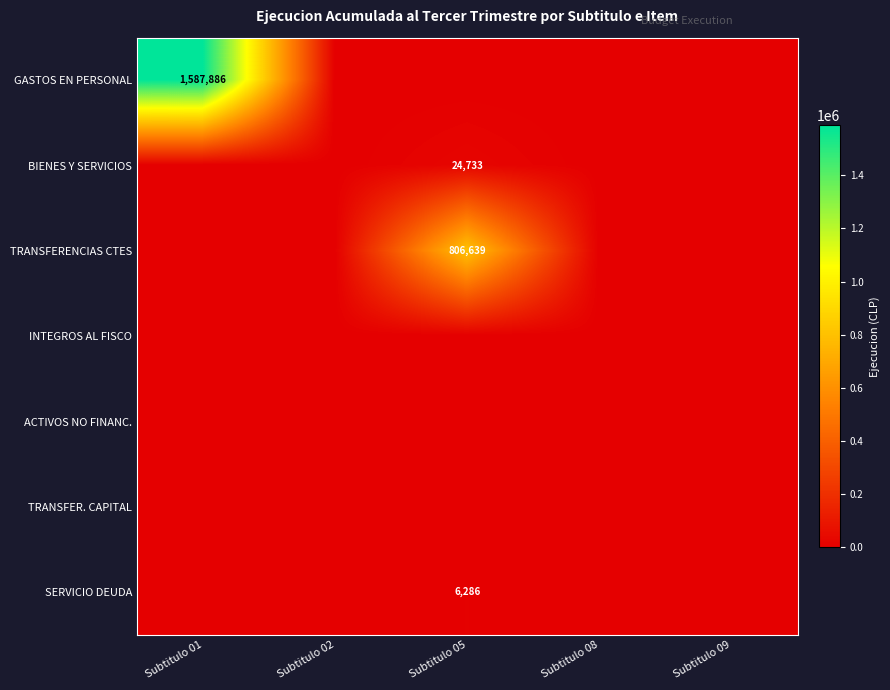

Is it true that BIENES Y SERVICIOS equals 24733 at Subtitulo 05?

True